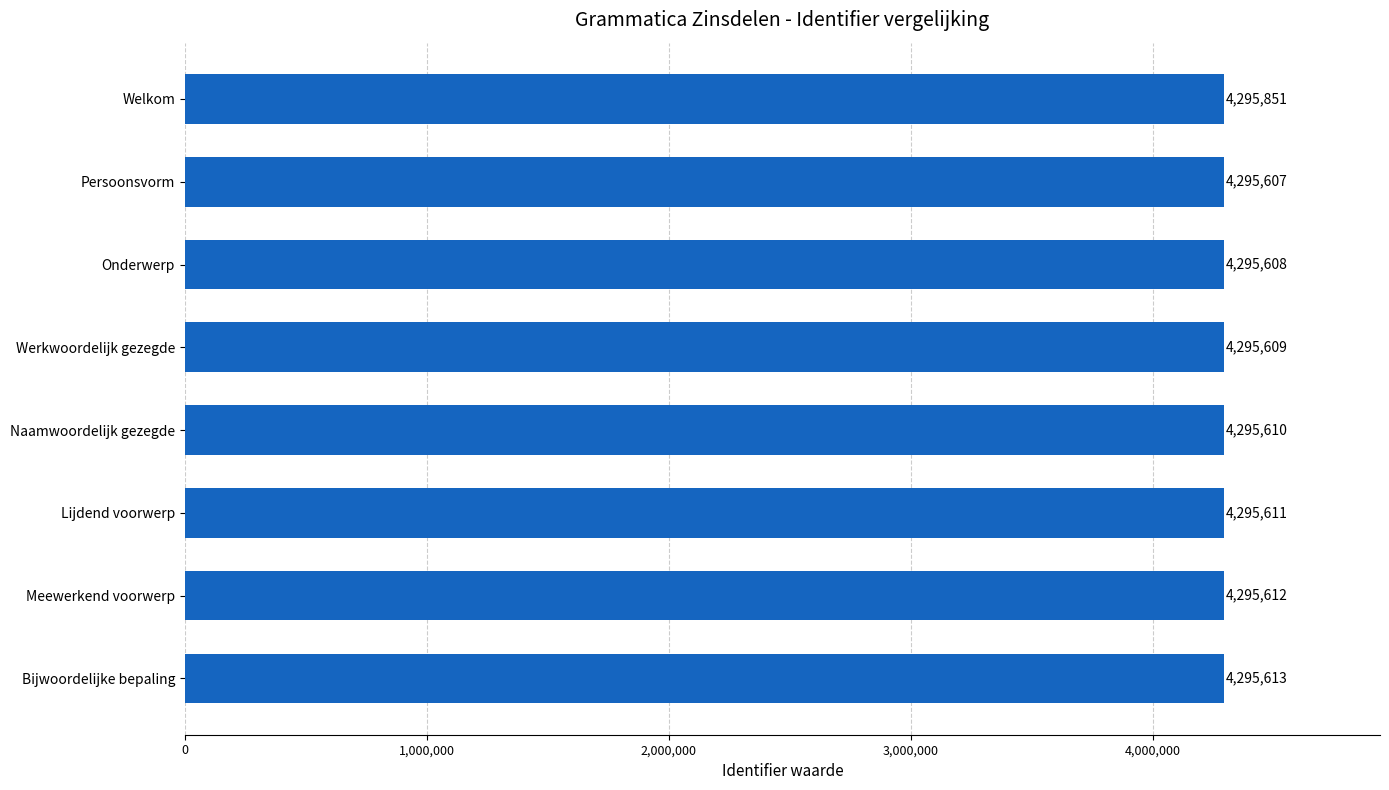

What is the sum of all values?

34365121